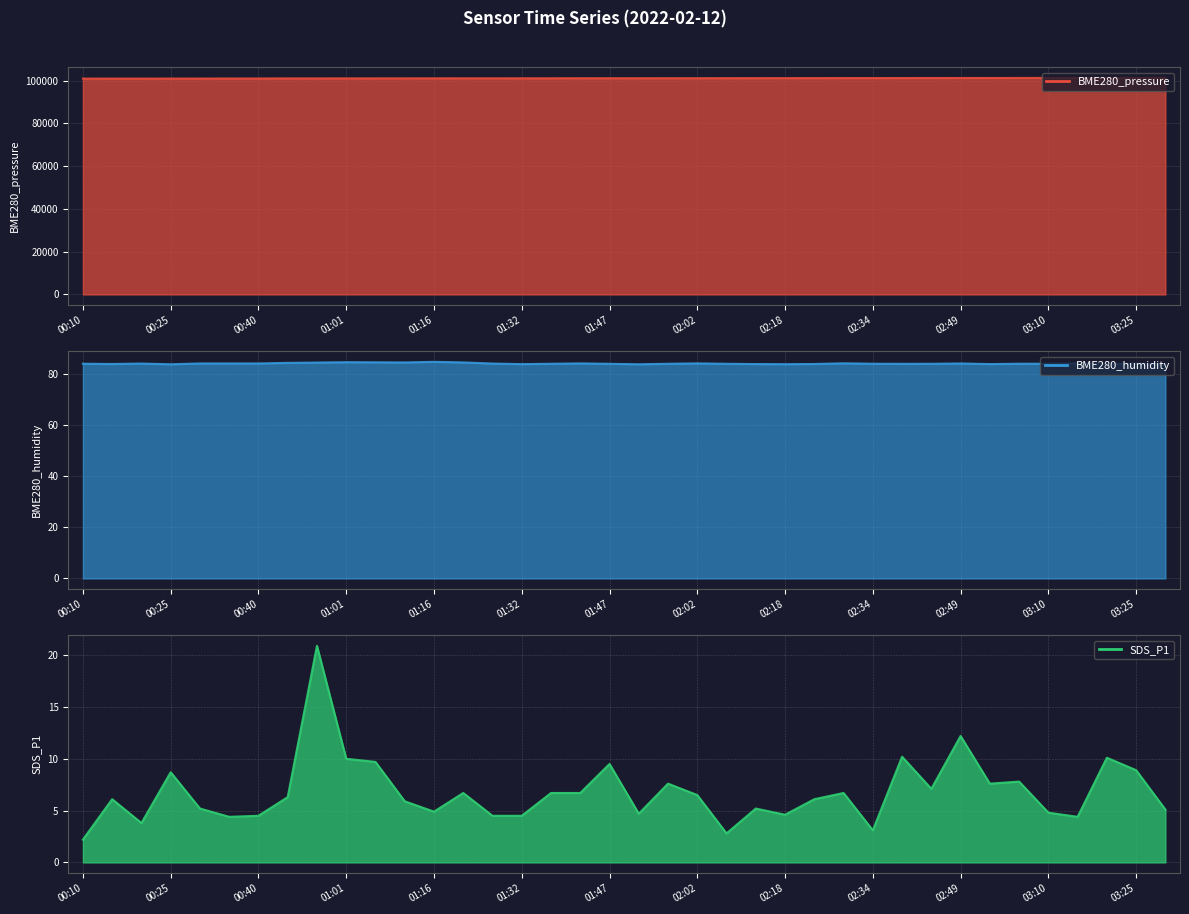

The value of BME280_pressure at 00:35 is 100974.0. True or false?

True